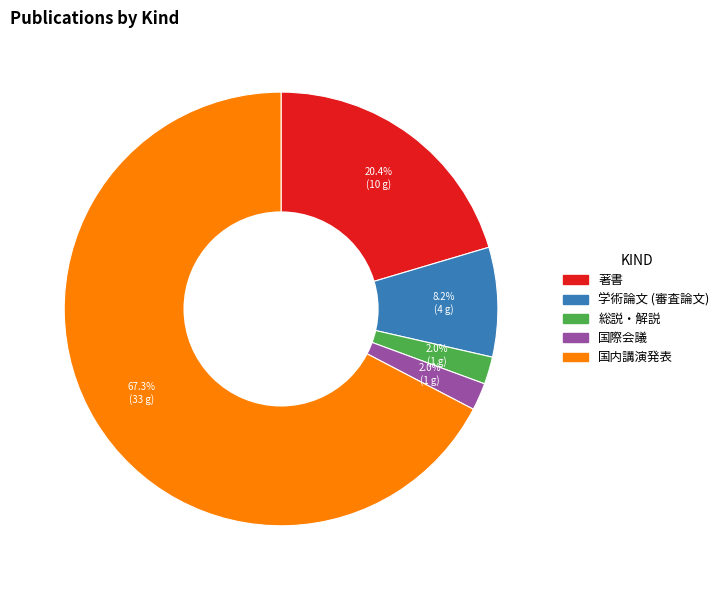

To the nearest percent, what is the combined percentage of 学術論文 (審査論文) and 国内講演発表?

76%